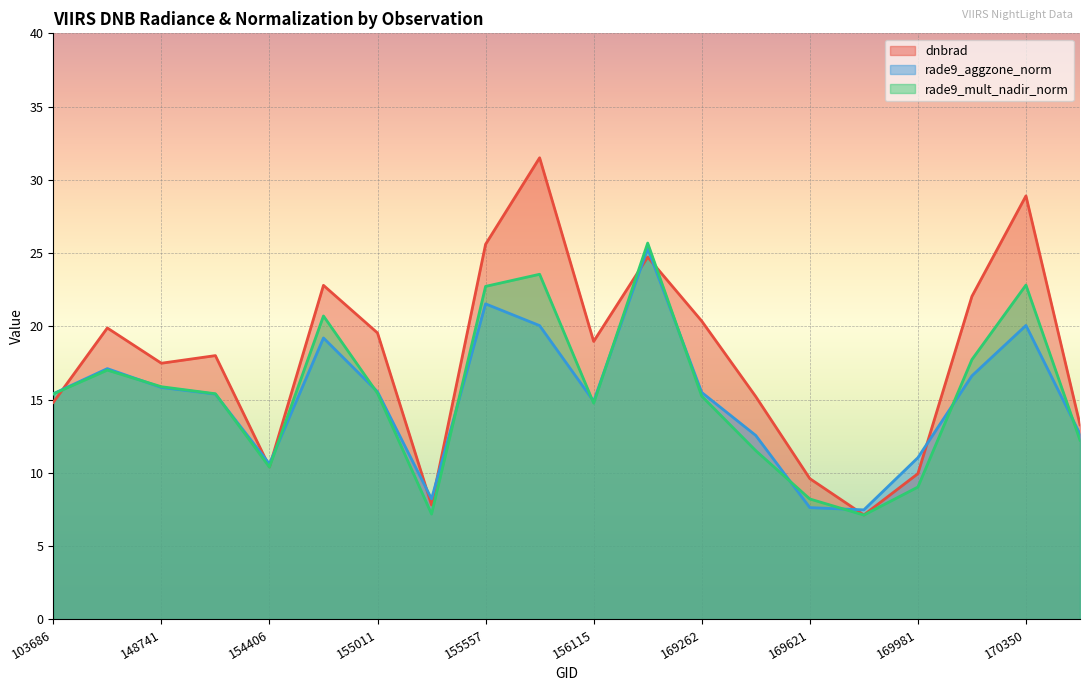

Which category has the highest value across all series?

155937